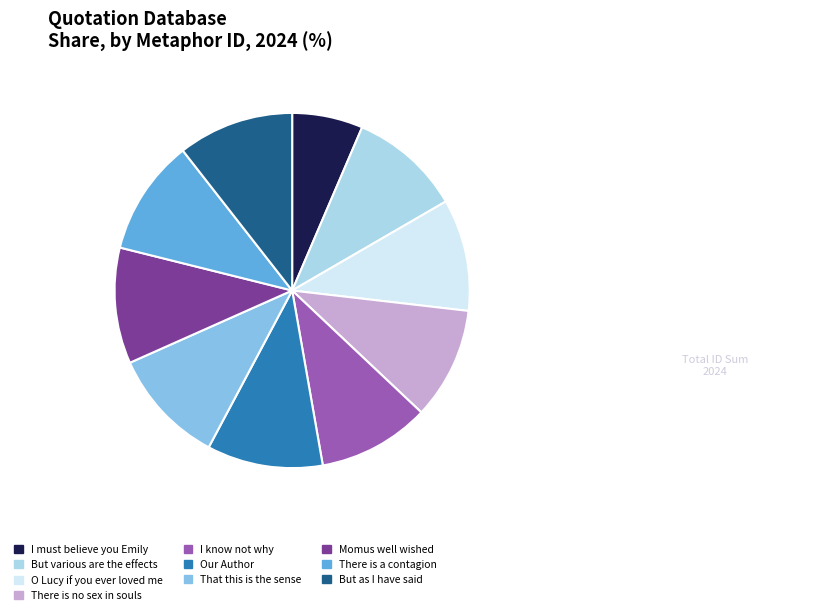

Is the sum of I must believe you Emily and There is a contagion greater than half?

No